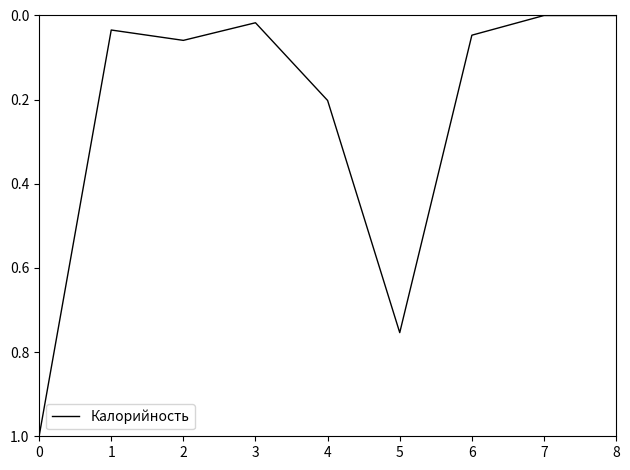

Is this an area chart (filled region under the line)?

No